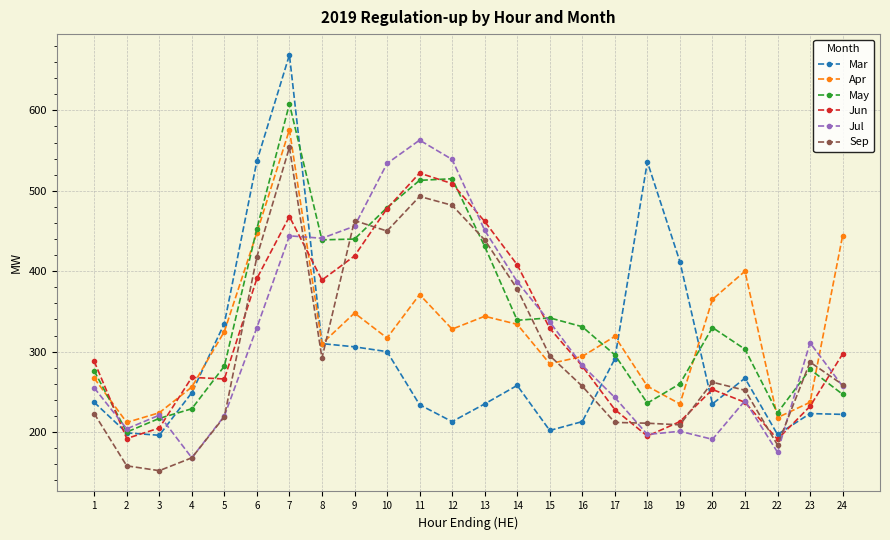

Which series changed the most between 13 and 17?

Jun